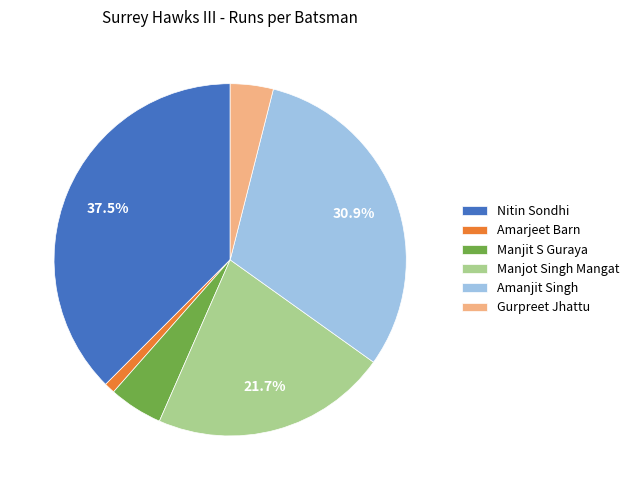

Which has a higher value, Manjot Singh Mangat or Manjit S Guraya?

Manjot Singh Mangat